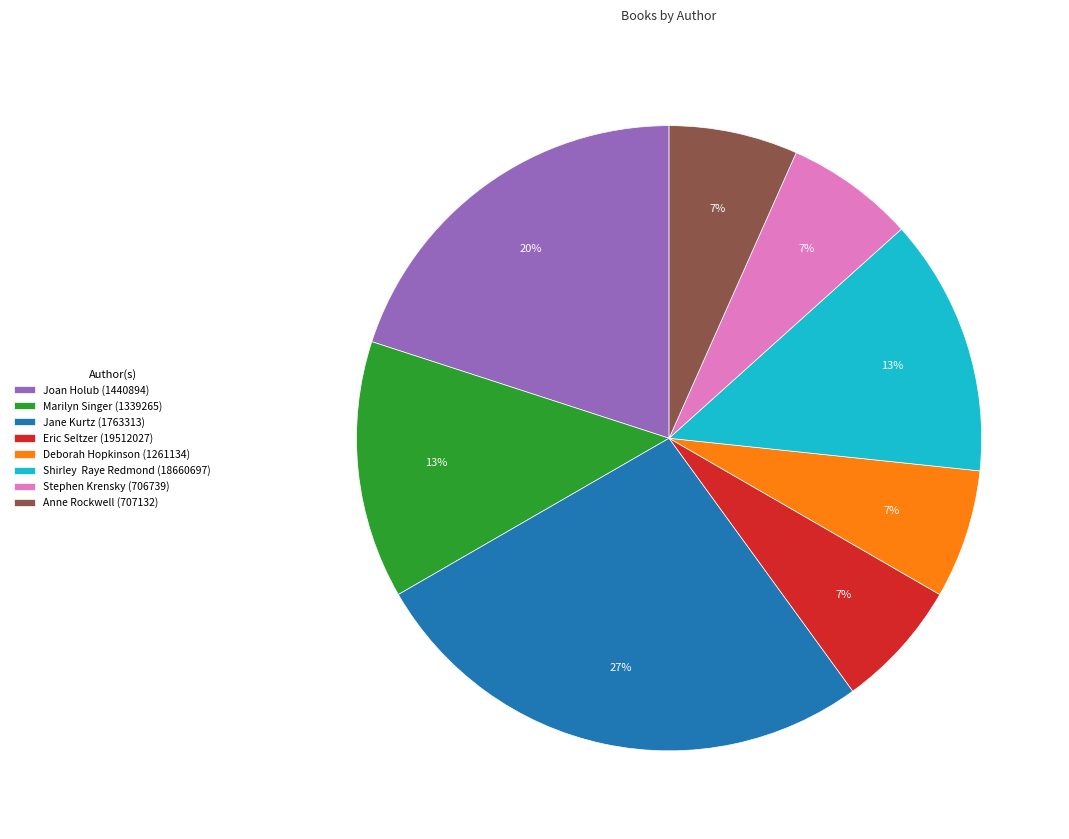

Does any single category account for the majority?

No